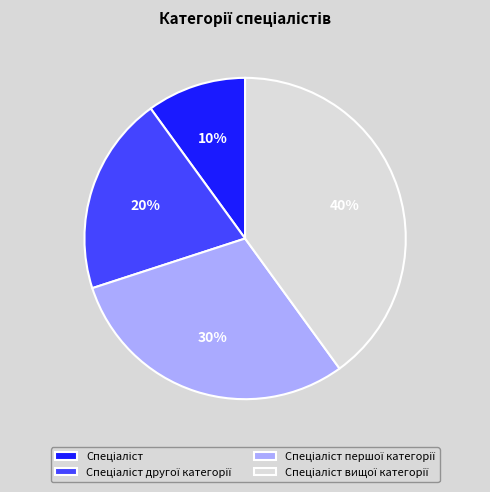

Is there a majority slice in this chart?

No